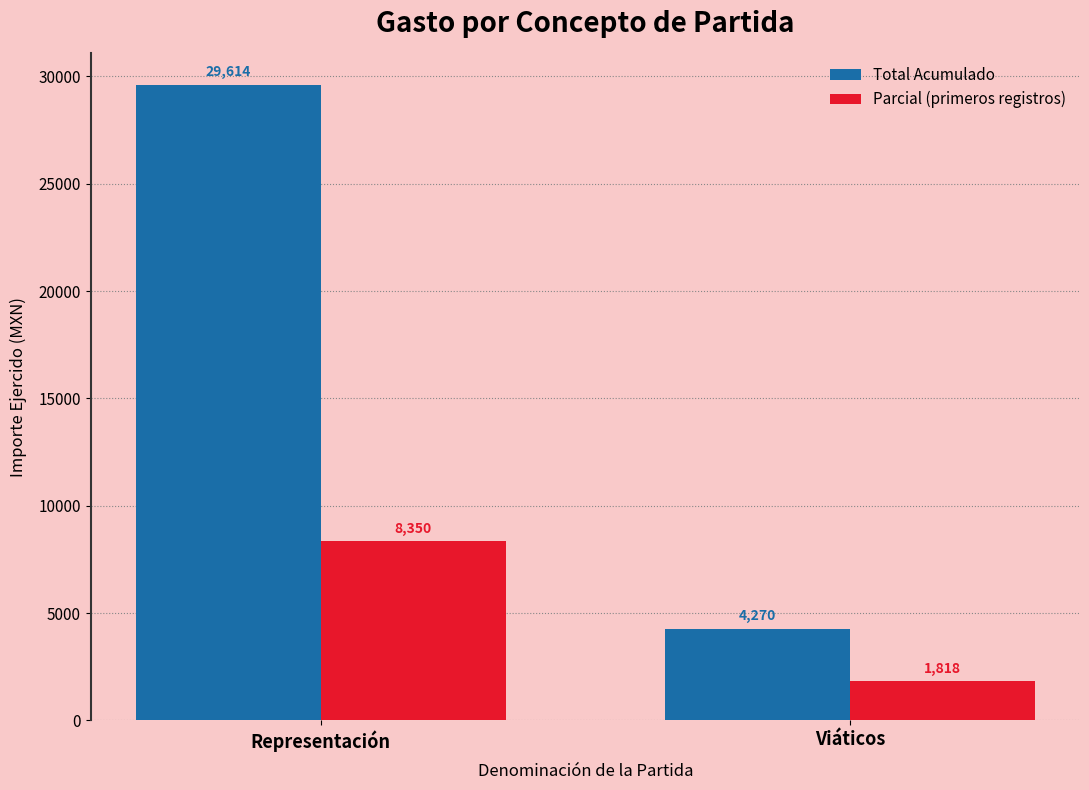

Count the number of categories in the chart.

2